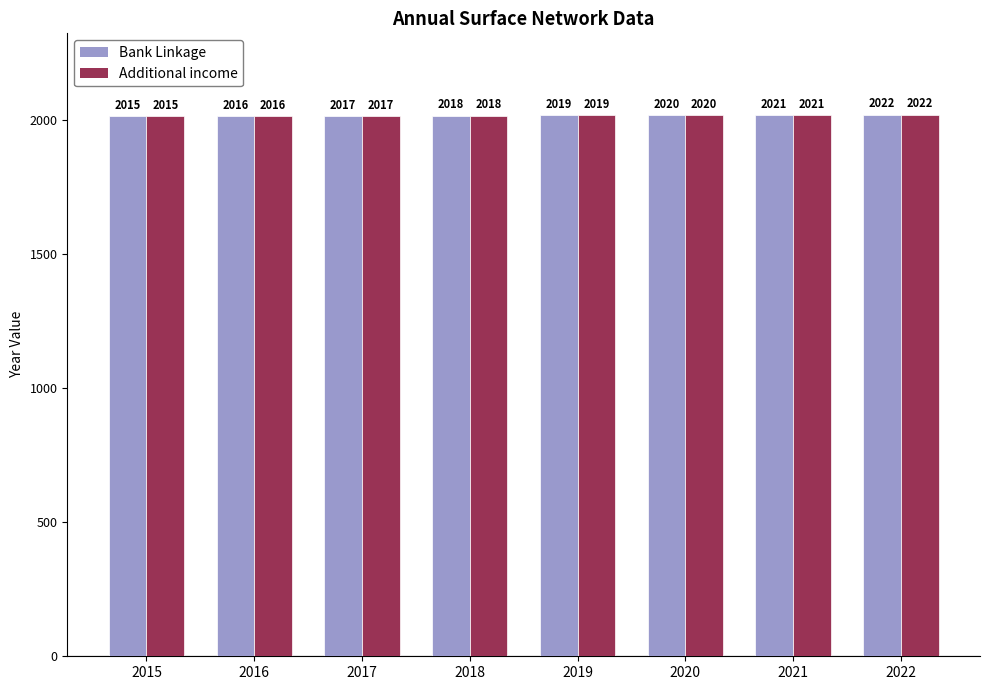

What is the difference between the Bank Linkage values at 2018 and 2016?

2